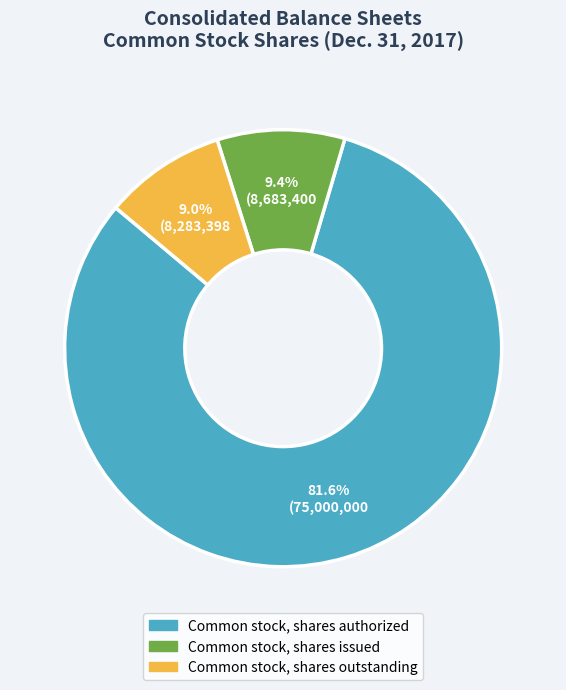

To the nearest percent, what percentage of the pie is Common stock, shares outstanding?

9%